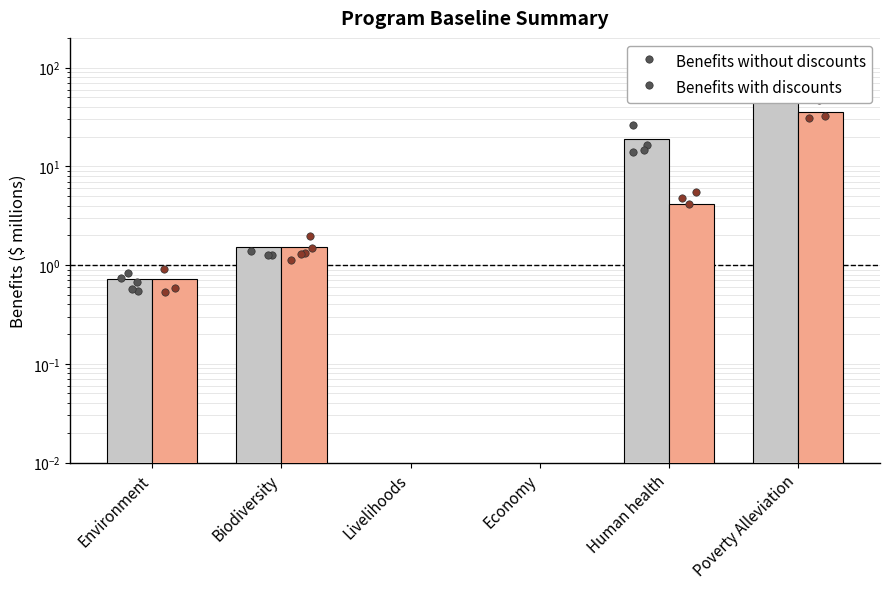

Is the value of Benefits without discounts at Economy greater than the value of Benefits with discounts at Livelihoods?

No